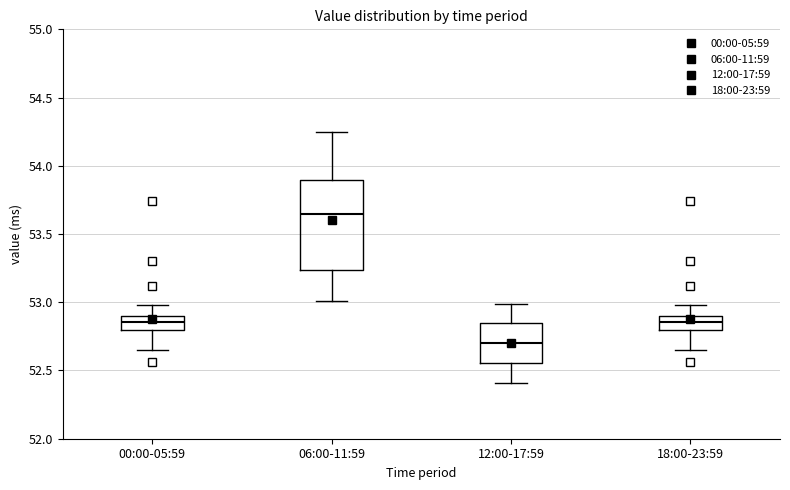

Reading left to right, read every box against the y-axis: the position of its median line, the range the box covers, and the ends of its whiskers. The values are not printed on the chart, so give them approximately, as read against the axis.

00:00-05:59: median 52.85, box 52.80 to 52.90, whiskers 52.65 to 53.00
06:00-11:59: median 53.65, box 53.25 to 53.90, whiskers 53.00 to 54.25
12:00-17:59: median 52.70, box 52.55 to 52.85, whiskers 52.40 to 53.00
18:00-23:59: median 52.85, box 52.80 to 52.90, whiskers 52.65 to 53.00